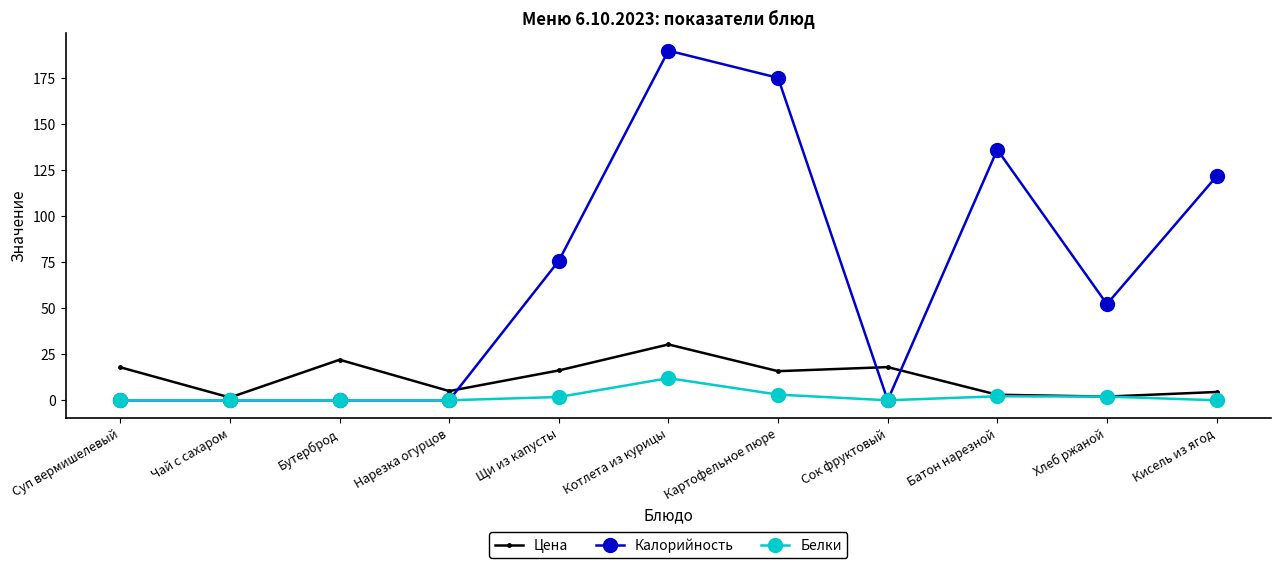

Rank the series by their maximum value, from highest to lowest.

Калорийность, Цена, Белки